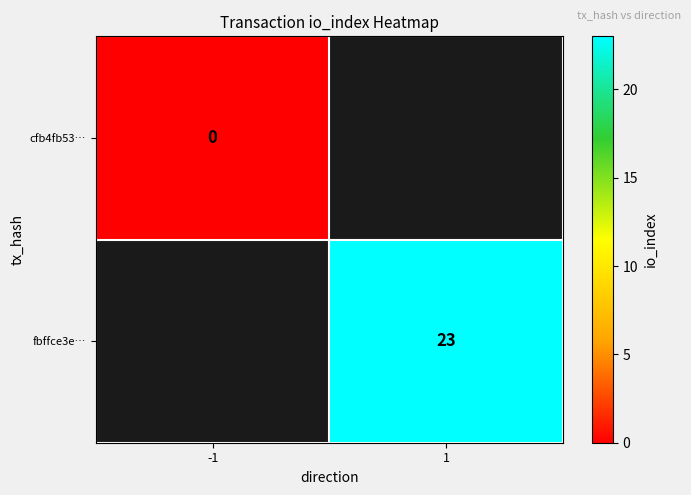

True or false: fbffce3e… has a value of 23 at 1.

True